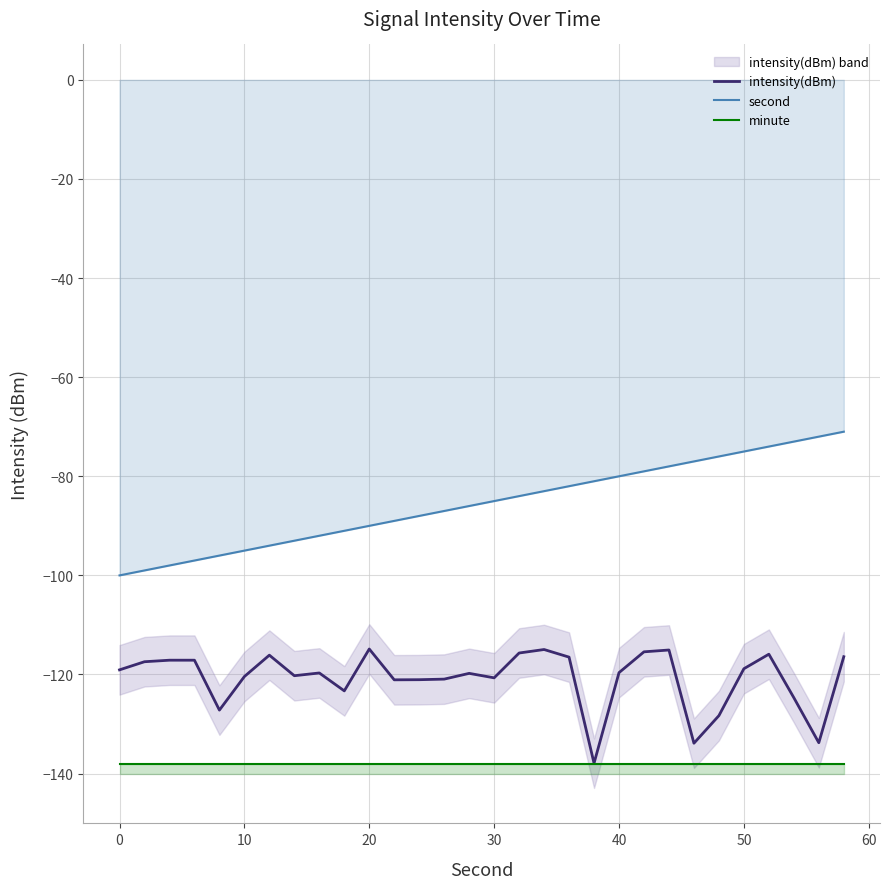

The value of minute at 14 is -246.2. True or false?

False